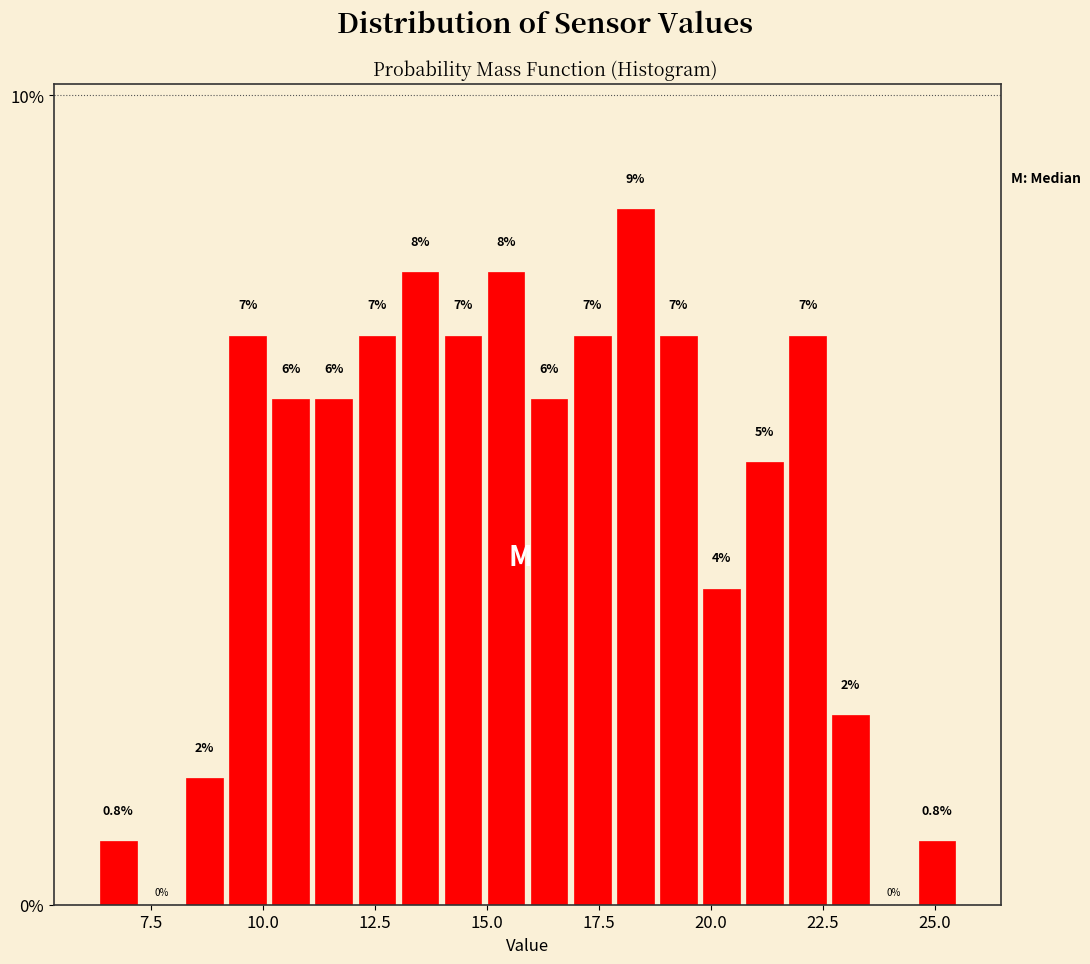

Around what value on the x-axis is the tallest bar? Give the approximate position of its centre, as read against the axis.

18.5